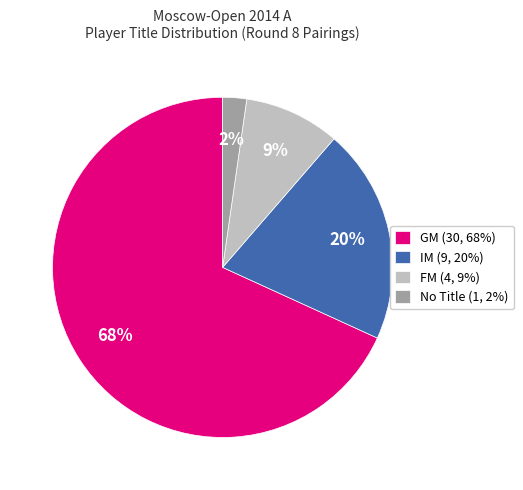

Which category accounts for the majority?

GM (30, 68%)